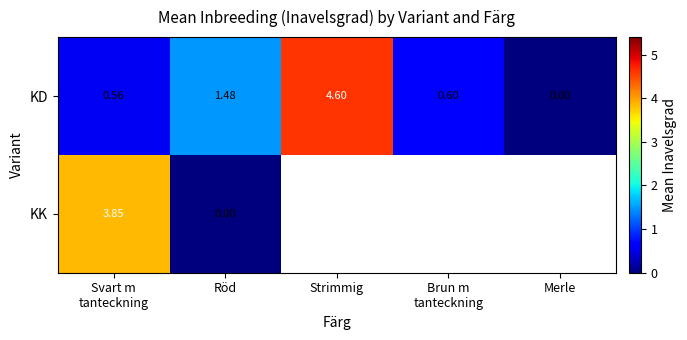

Is the value of KD at Röd greater than the value of KK at Röd?

Yes